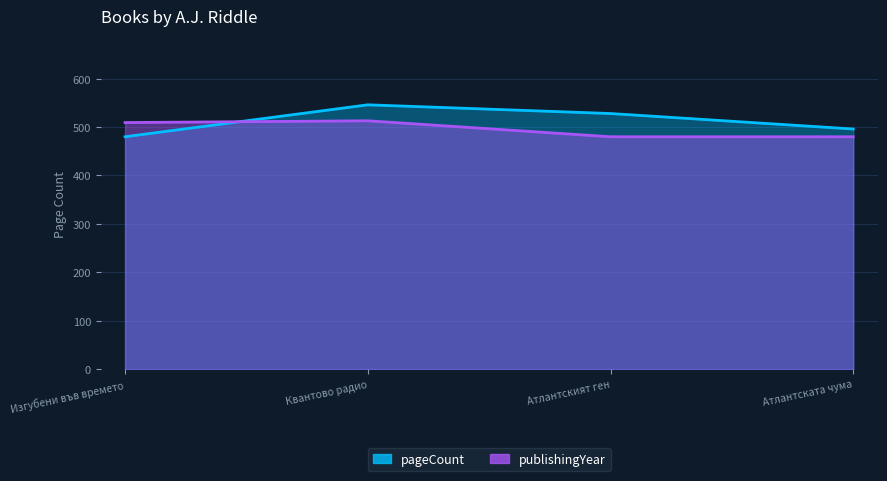

True or false: pageCount and publishingYear cross at least once.

True